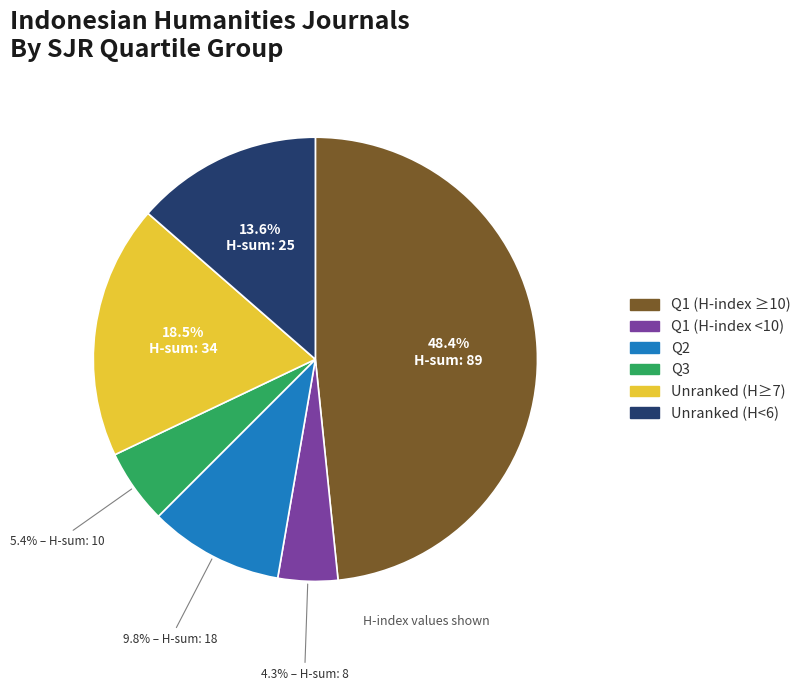

Is there any slice that represents more than half of the pie?

No